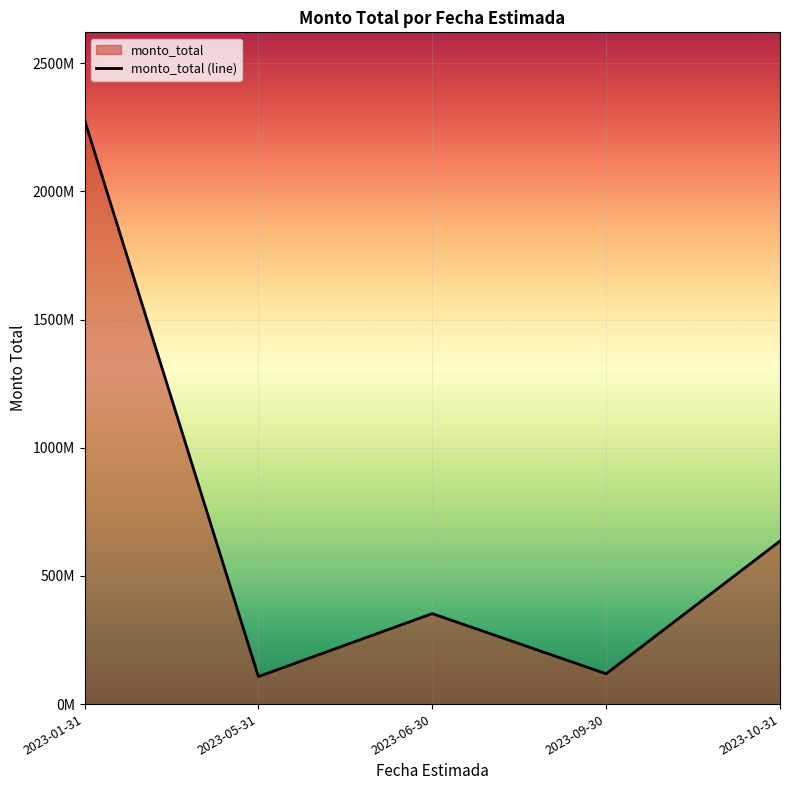

At which label does the data first exceed 352962813?

2023-01-31